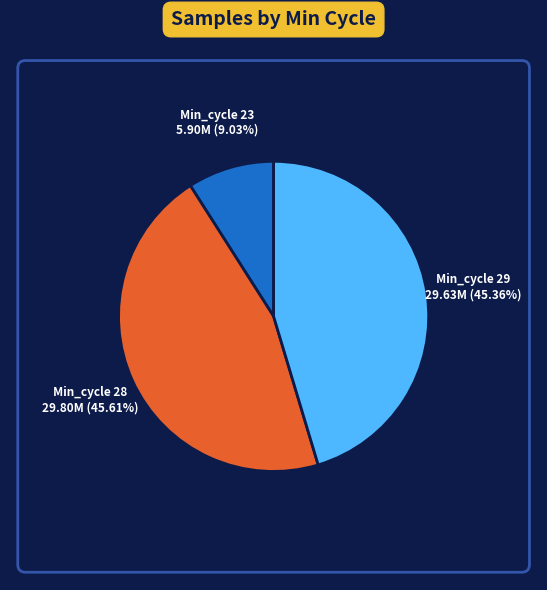

Is there a majority slice in this chart?

No